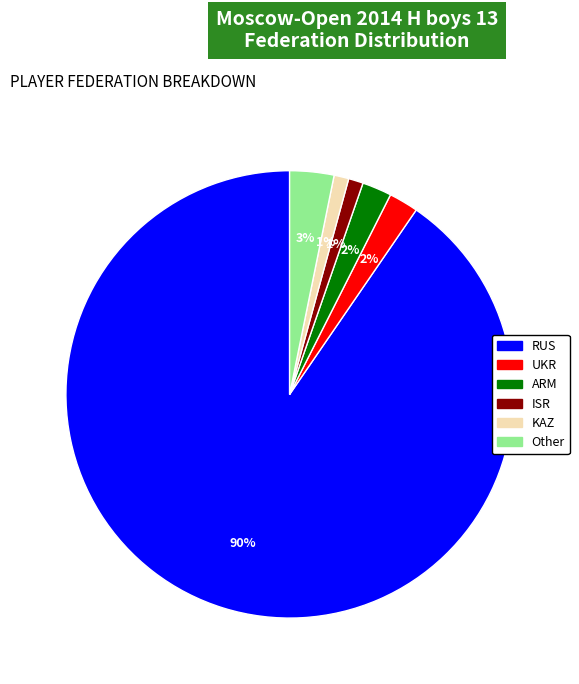

Which slice is the largest?

RUS